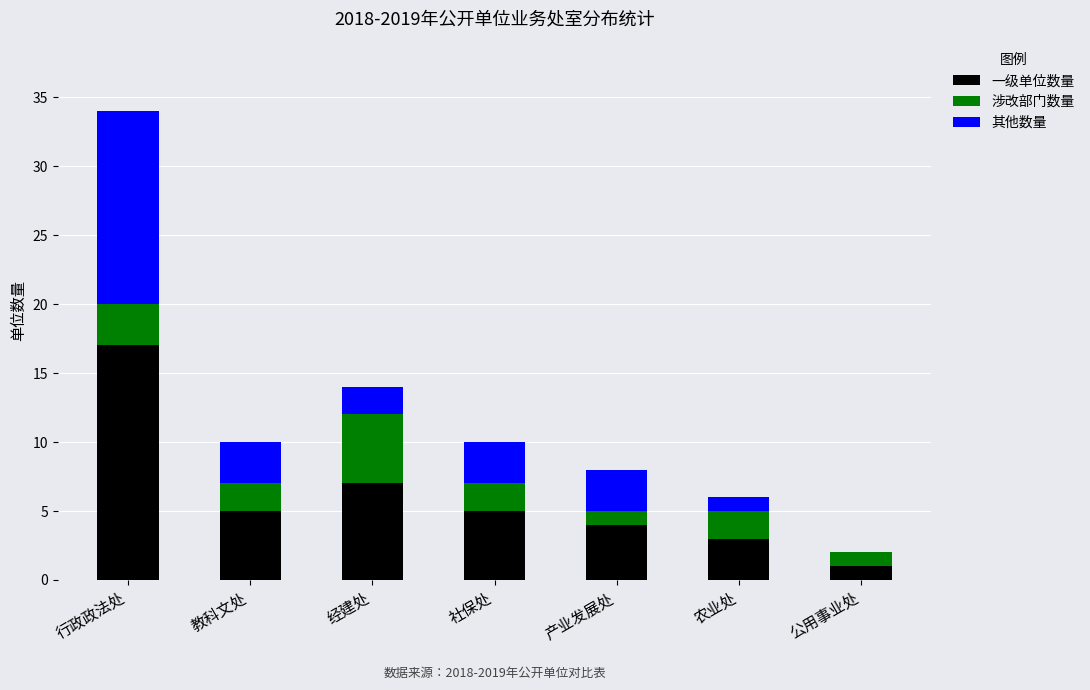

True or false: 一级单位数量 has a value of 5 at 教科文处.

True